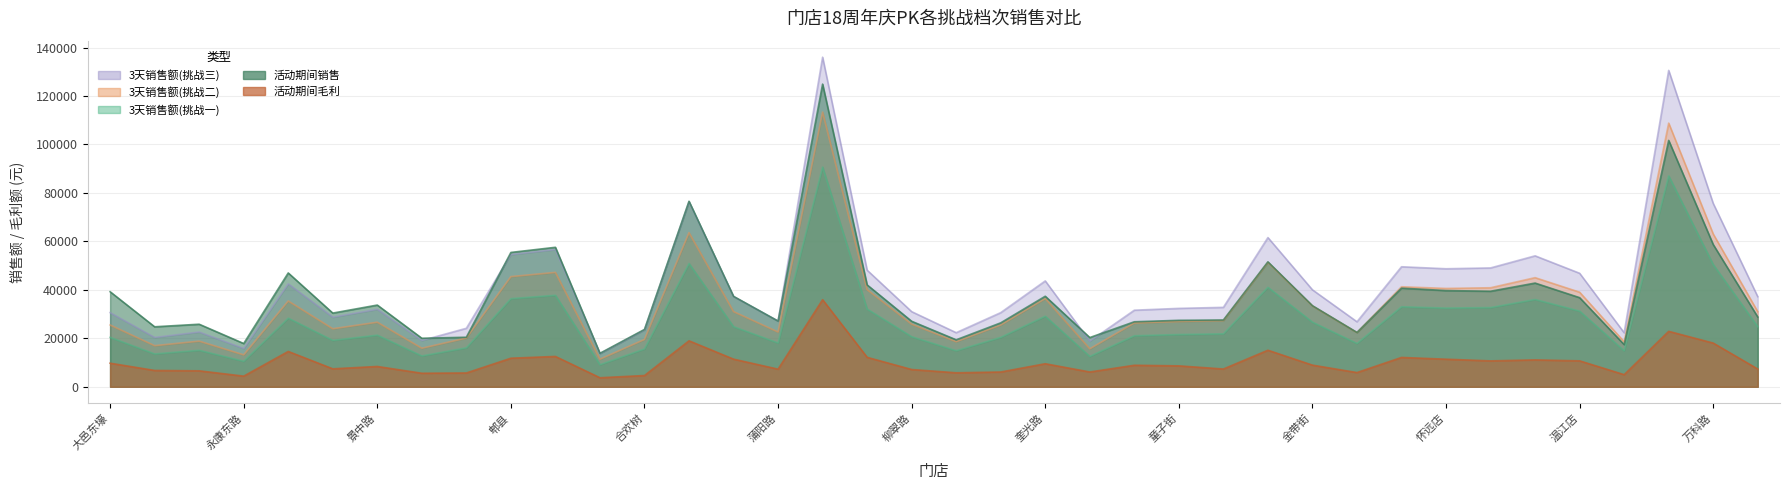

True or false: 3天销售额(挑战一) and 活动期间毛利 cross at least once.

False